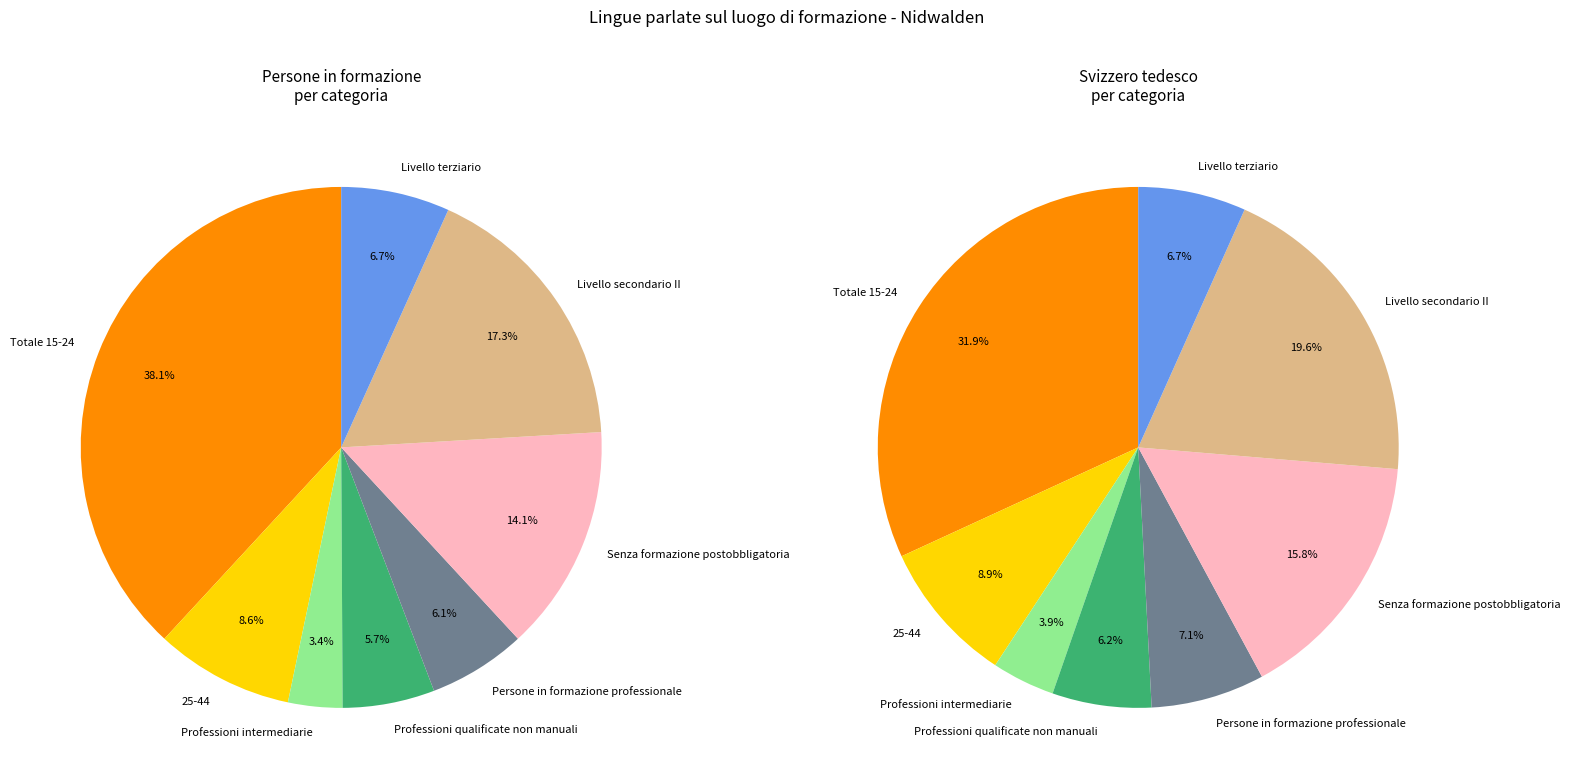

True or false: Persone in formazione professionale accounts for 20% of the total.

False